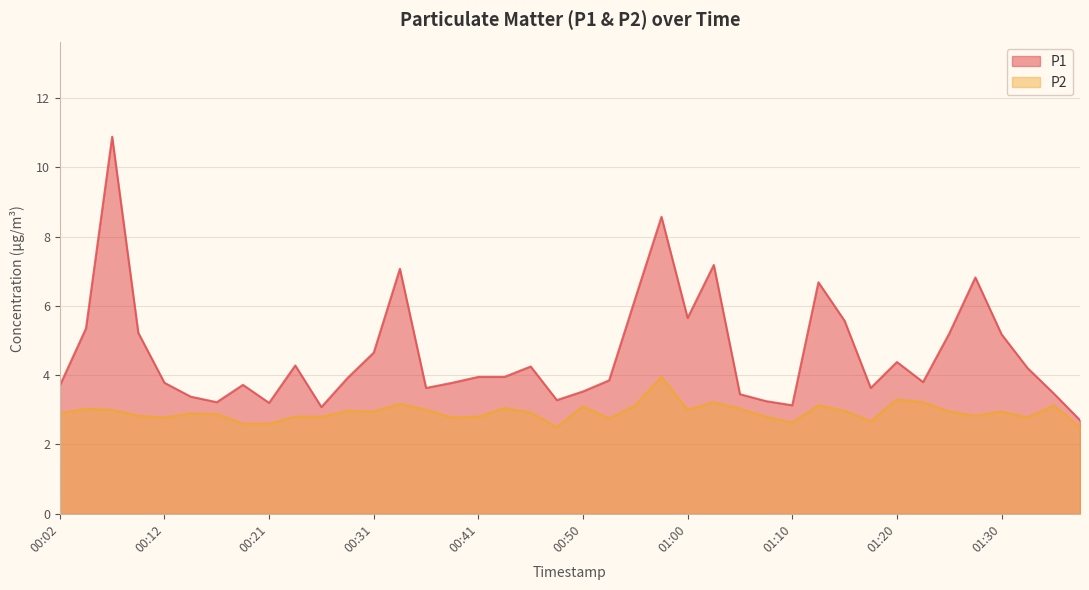

What is the difference between the maximum and minimum values in the P2 series?

1.5